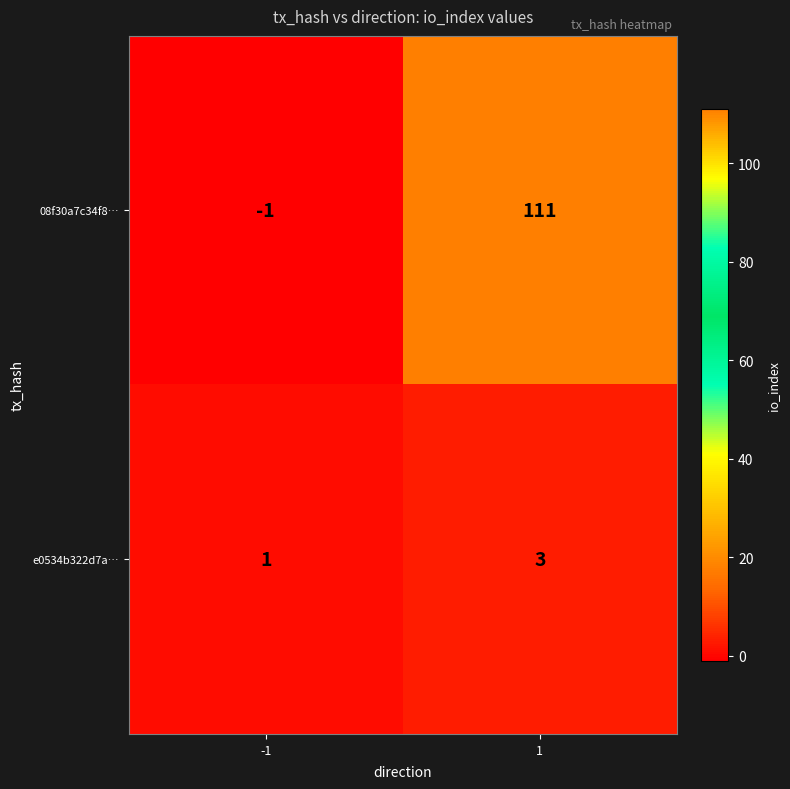

How many distinct data groups are displayed?

2